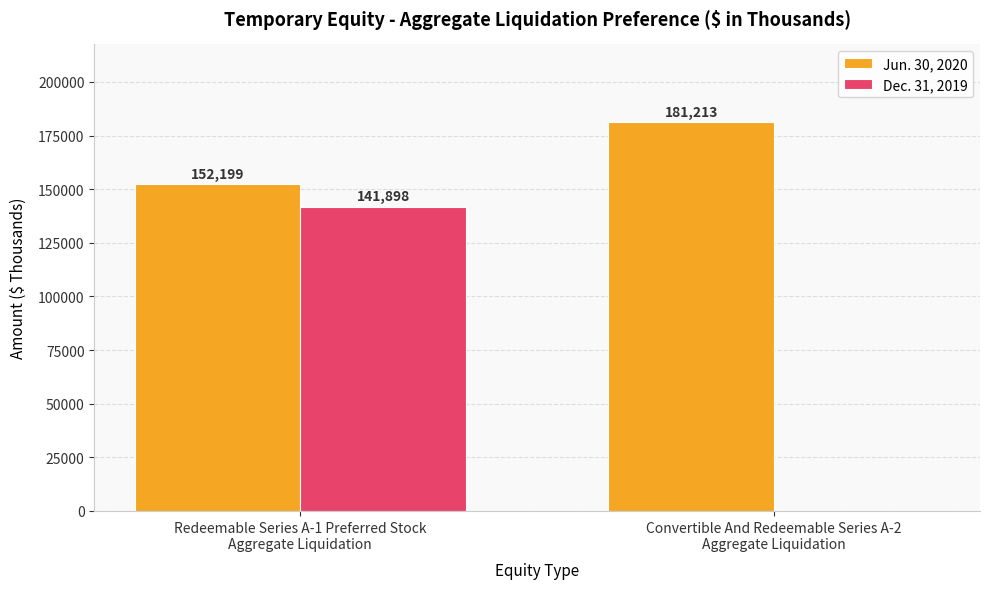

Is it true that Dec. 31, 2019 equals 0 at Convertible And Redeemable Series A-2
Aggregate Liquidation?

True